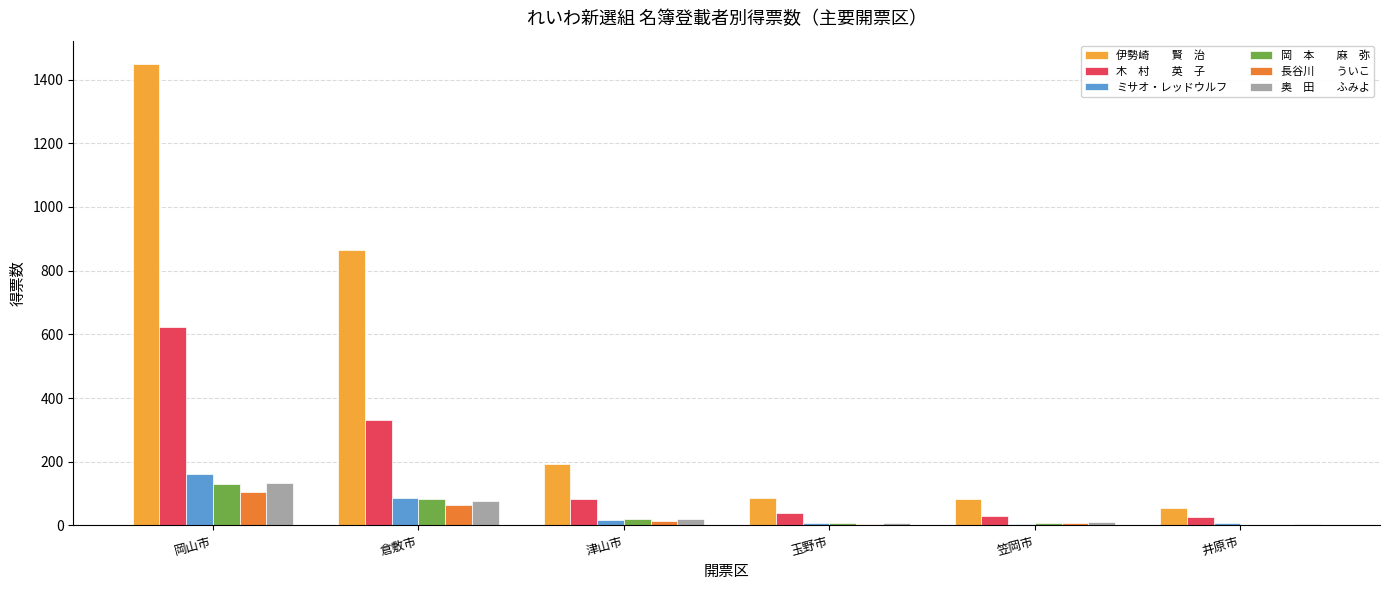

What is the greatest value displayed?

1449.8